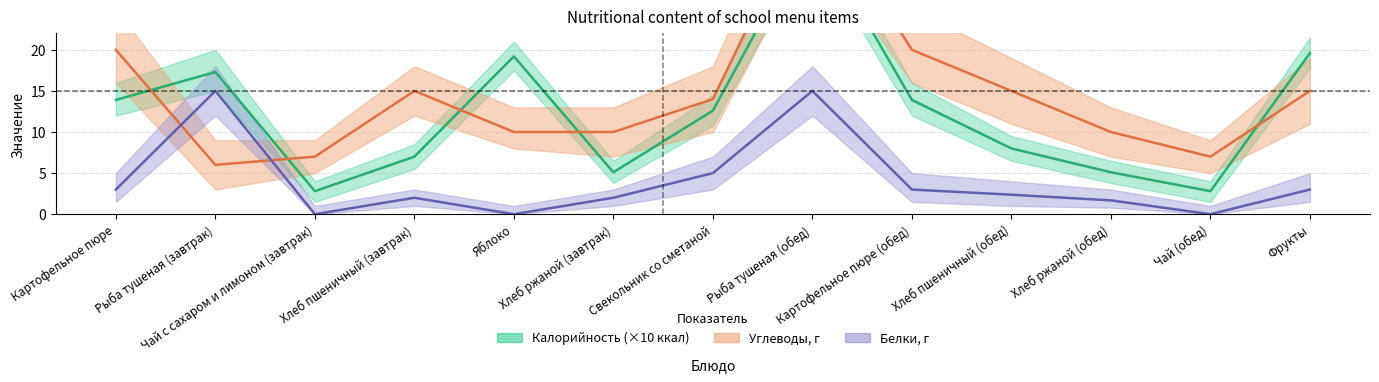

Which series has the largest total across all categories?

Углеводы